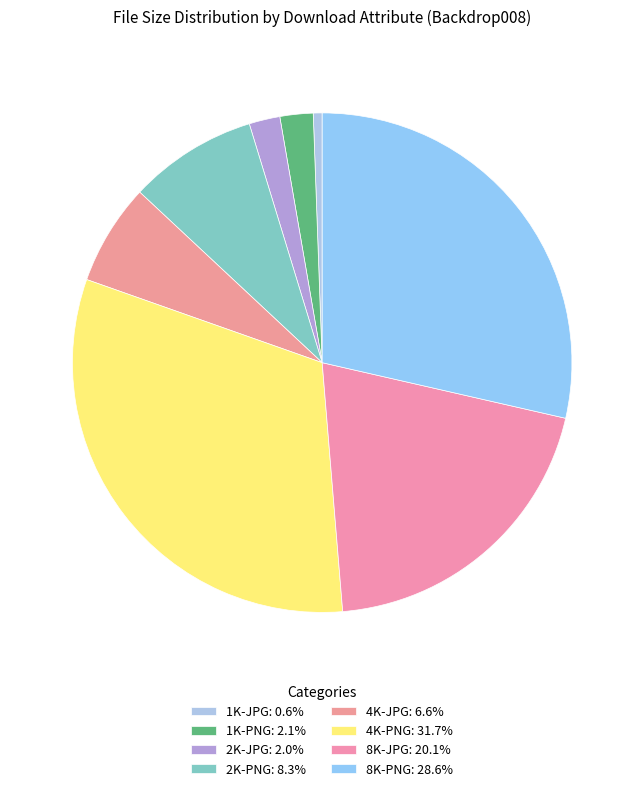

How many segments does this pie chart have?

8